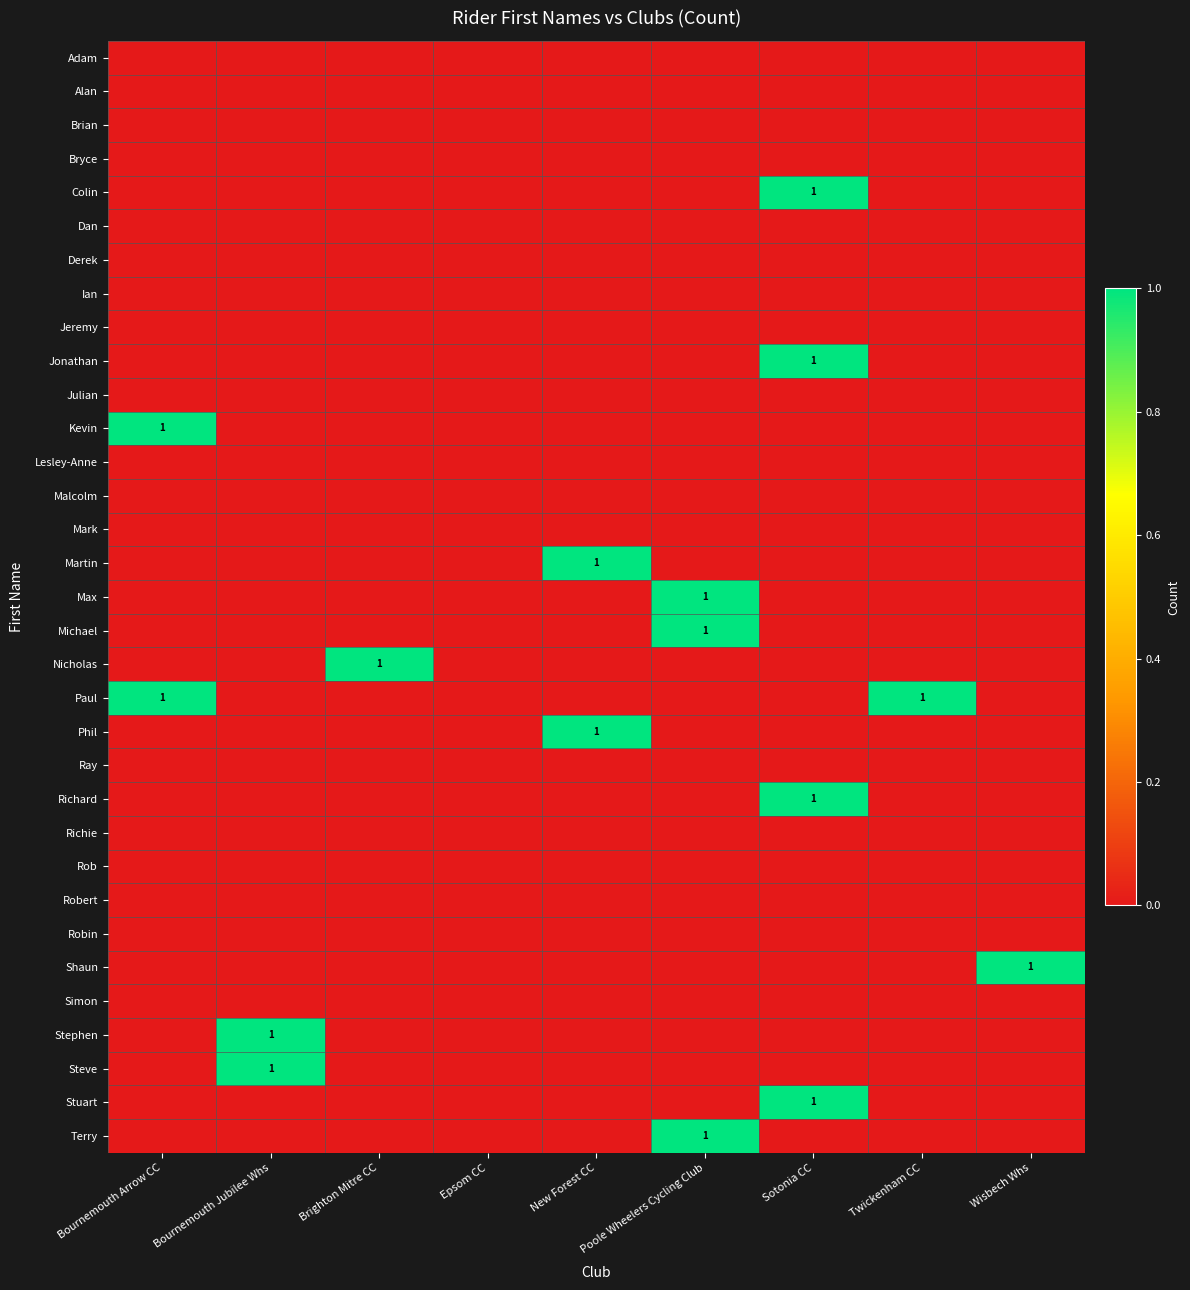

The value of Rob at Wisbech Whs is 0. True or false?

True